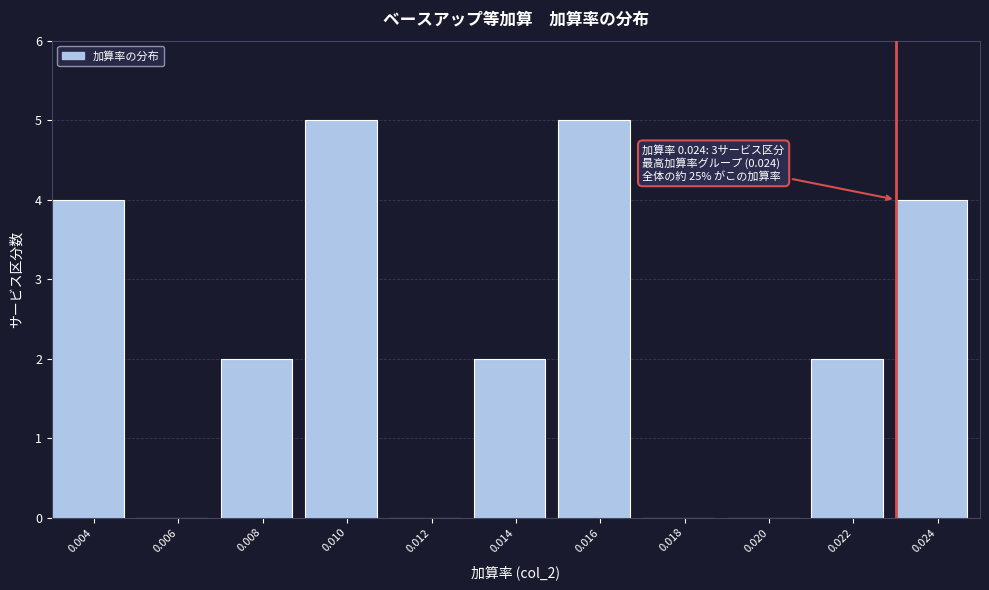

Reading left to right, list all the values displayed in this chart.

0.004=4	0.006=0	0.008=2	0.010=5	0.012=0	0.014=2	0.016=5	0.018=0	0.020=0	0.022=2	0.024=4